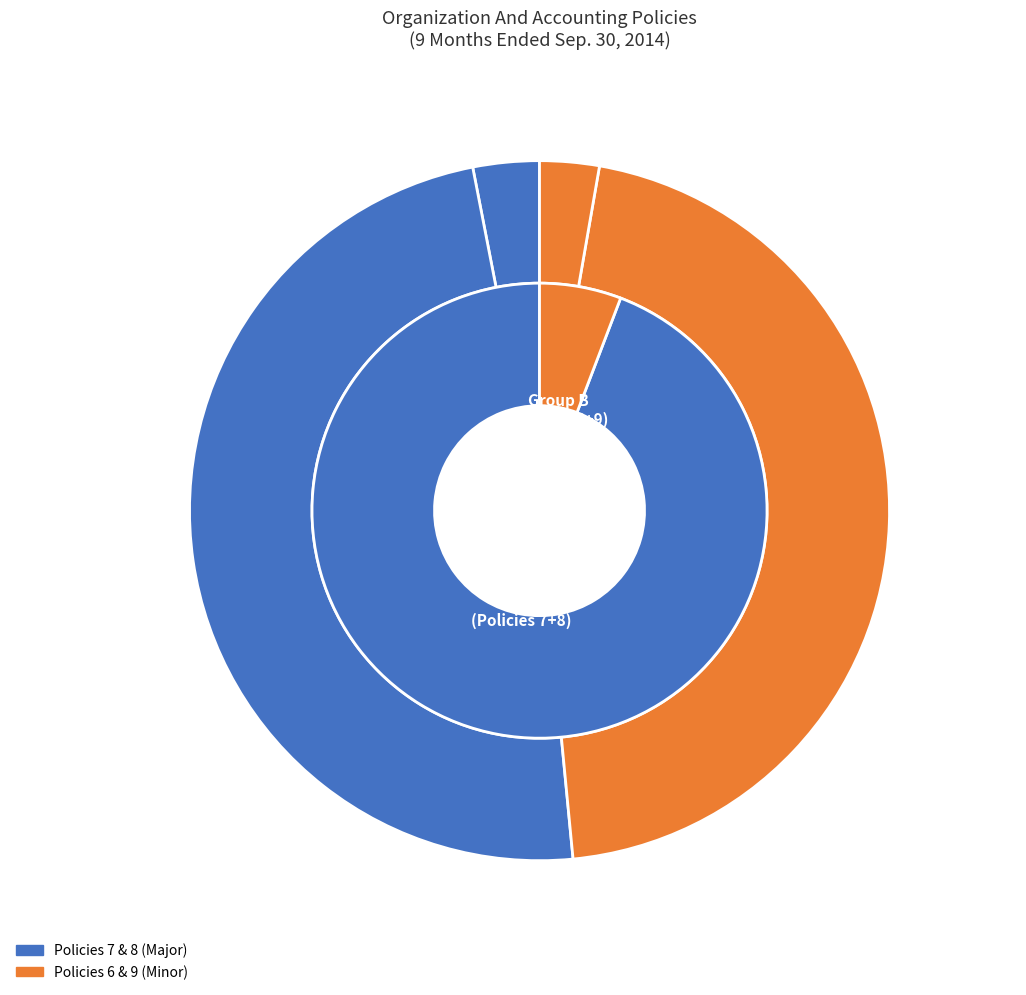

True or false: Organization And Accounting Policies 1 accounts for 9% of the total.

False